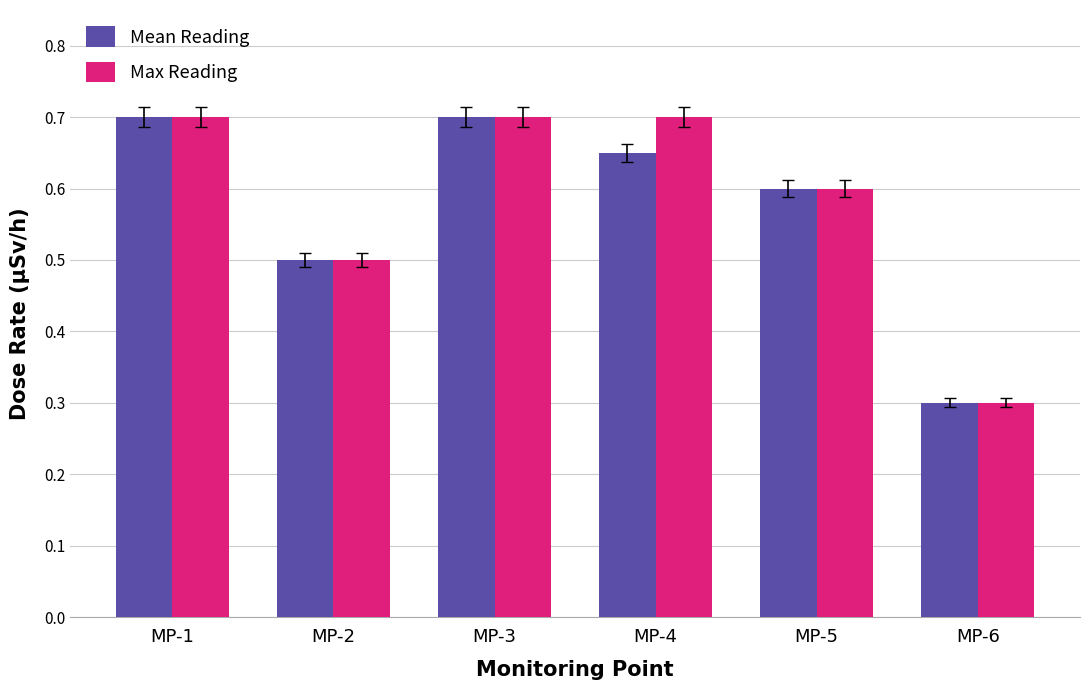

Is the value of Mean Reading at MP-6 greater than the value of Max Reading at MP-5?

No